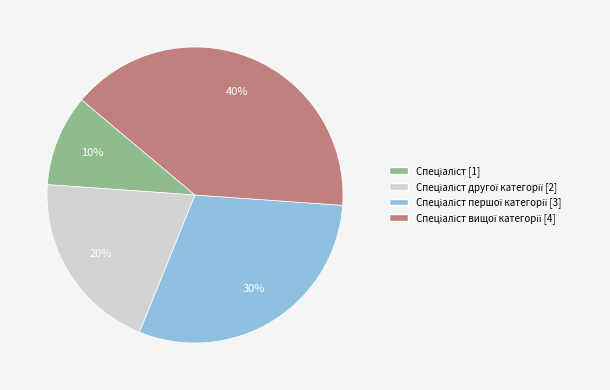

Does any single category account for the majority?

No